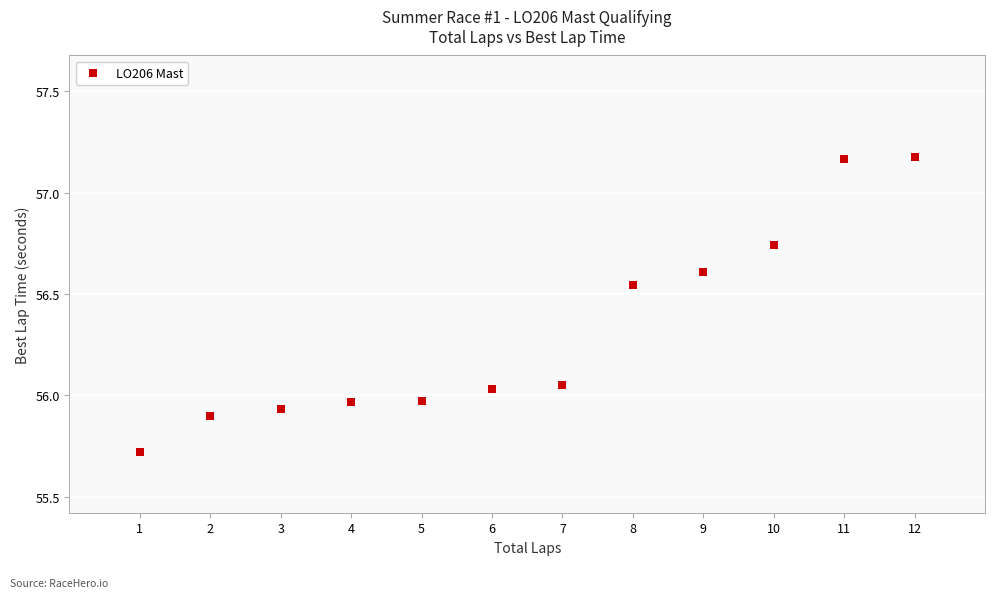

What is the range of X values (max minus min)?

11.0